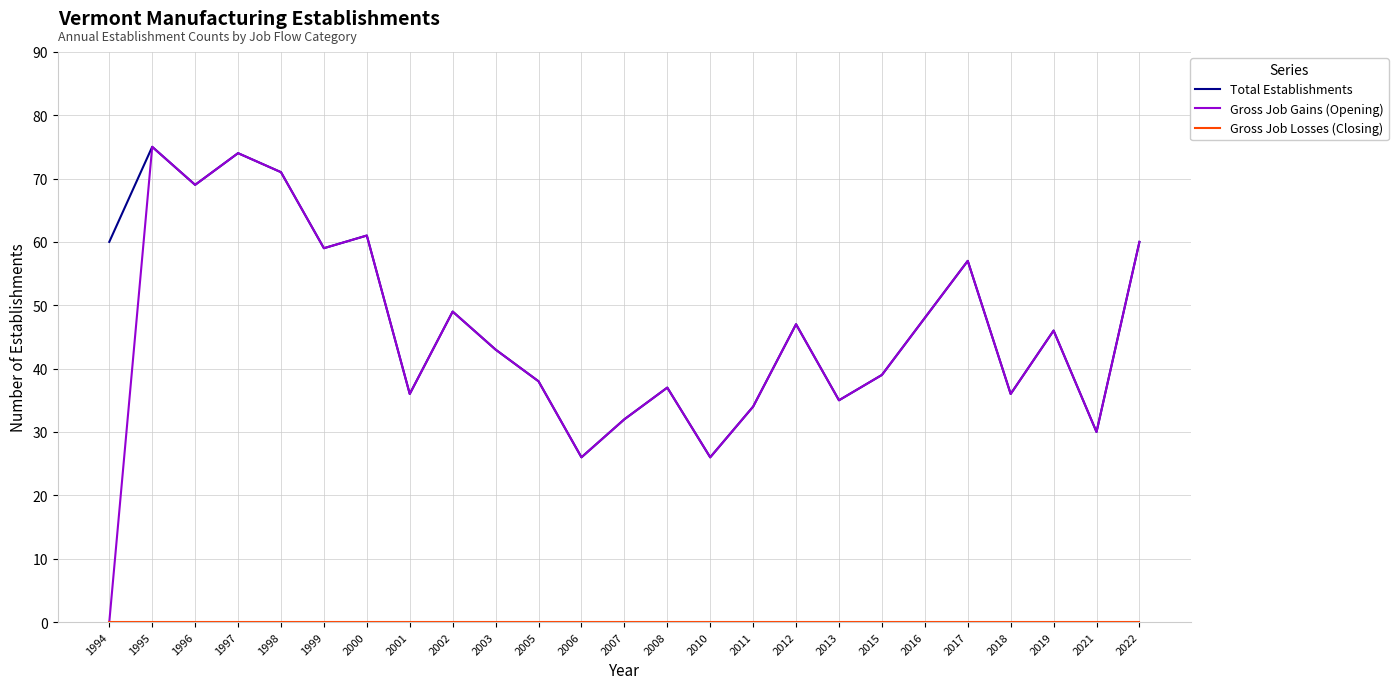

What is the sum of all Total Establishments values?

1188